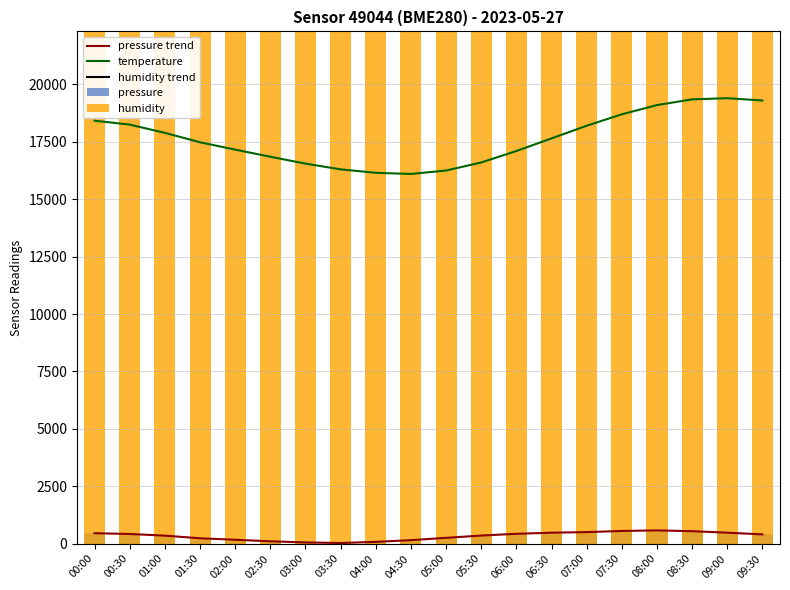

Between 00:00 and 00:30, which series saw the biggest shift?

temperature